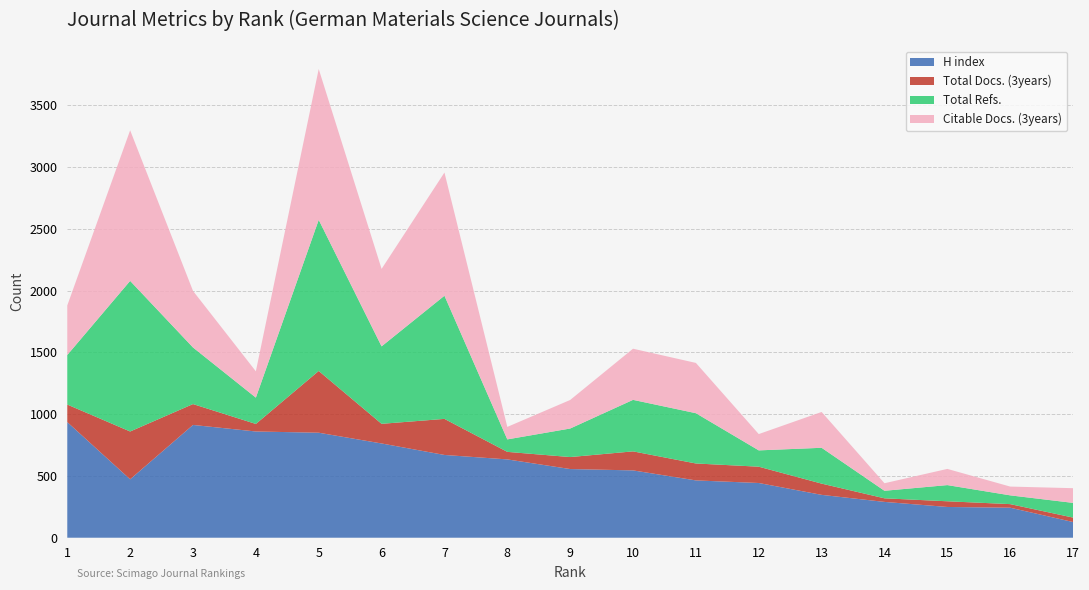

Reading left to right, transcribe all the data shown in this chart.

H index: 1=936	2=473	3=913	4=860	5=850	6=763	7=670	8=634	9=556	10=545	11=464	12=443	13=347	14=290	15=249	16=243	17=127
Total Docs. (3years): 1=142	2=387	3=169	4=61	5=500	6=159	7=292	8=61	9=97	10=154	11=137	12=132	13=91	14=29	15=46	16=29	17=36
Total Refs.: 1=401	2=1219	3=458	4=213	5=1223	6=627	7=997	8=101	9=231	10=417	11=407	12=132	13=290	14=61	15=131	16=71	17=119
Citable Docs. (3years): 1=401	2=1219	3=458	4=213	5=1221	6=627	7=997	8=101	9=231	10=414	11=407	12=132	13=290	14=61	15=131	16=71	17=119